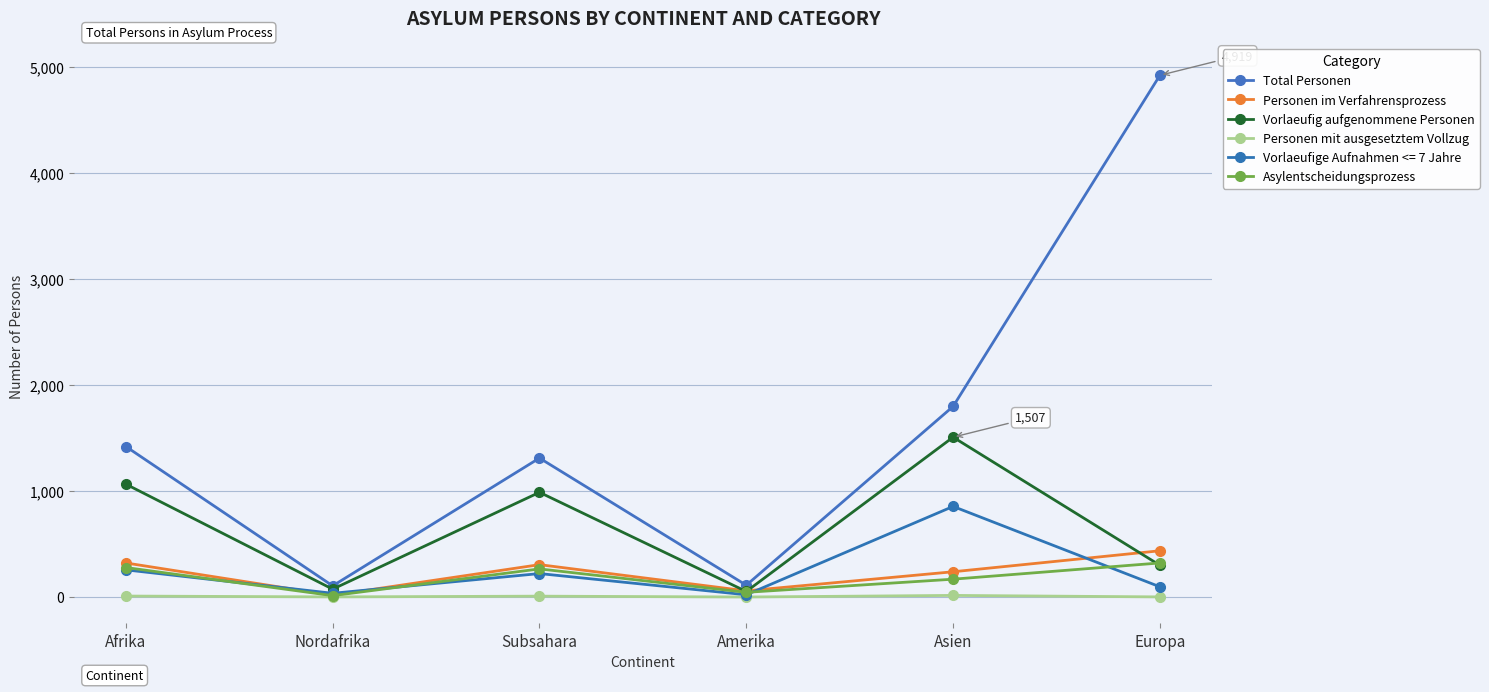

Rank the categories by Vorlaeufig aufgenommene Personen value from lowest to highest.

Amerika, Nordafrika, Europa, Subsahara, Afrika, Asien